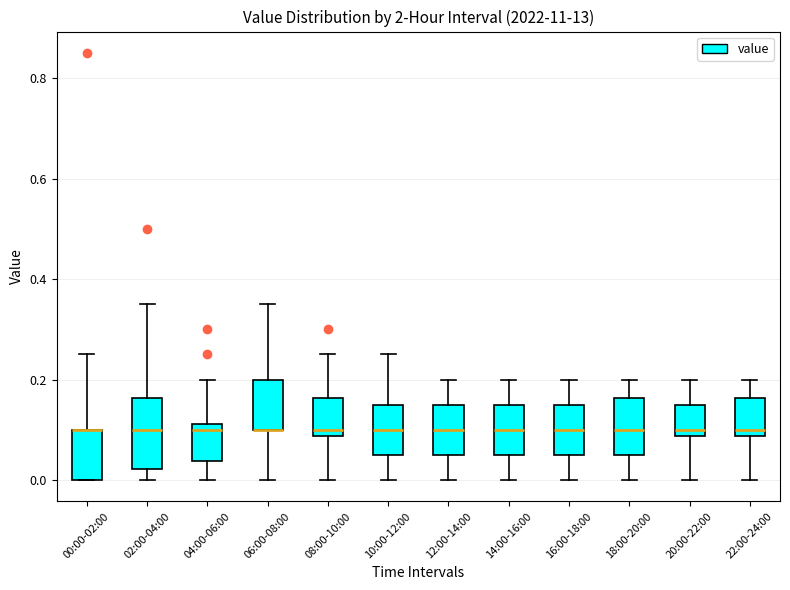

Reading left to right, transcribe this box plot: for each box, give where its median line is, the range the box spans, and where its two whiskers end, as read against the y-axis. The values are not printed on the chart, so give them approximately, as read against the axis.

00:00-02:00: median 0.10 (drawn on the box's upper edge), box 0.00 to 0.10, whiskers 0.00 to 0.26
02:00-04:00: median 0.10, box 0.02 to 0.16, whiskers 0.00 to 0.36
04:00-06:00: median 0.10, box 0.04 to 0.12, whiskers 0.00 to 0.20
06:00-08:00: median 0.10 (drawn on the box's lower edge), box 0.10 to 0.20, whiskers 0.00 to 0.36
08:00-10:00: median 0.10, box 0.08 to 0.16, whiskers 0.00 to 0.26
10:00-12:00: median 0.10, box 0.06 to 0.16, whiskers 0.00 to 0.26
12:00-14:00: median 0.10, box 0.06 to 0.16, whiskers 0.00 to 0.20
14:00-16:00: median 0.10, box 0.06 to 0.16, whiskers 0.00 to 0.20
16:00-18:00: median 0.10, box 0.06 to 0.16, whiskers 0.00 to 0.20
18:00-20:00: median 0.10, box 0.06 to 0.16, whiskers 0.00 to 0.20
20:00-22:00: median 0.10, box 0.08 to 0.16, whiskers 0.00 to 0.20
22:00-24:00: median 0.10, box 0.08 to 0.16, whiskers 0.00 to 0.20